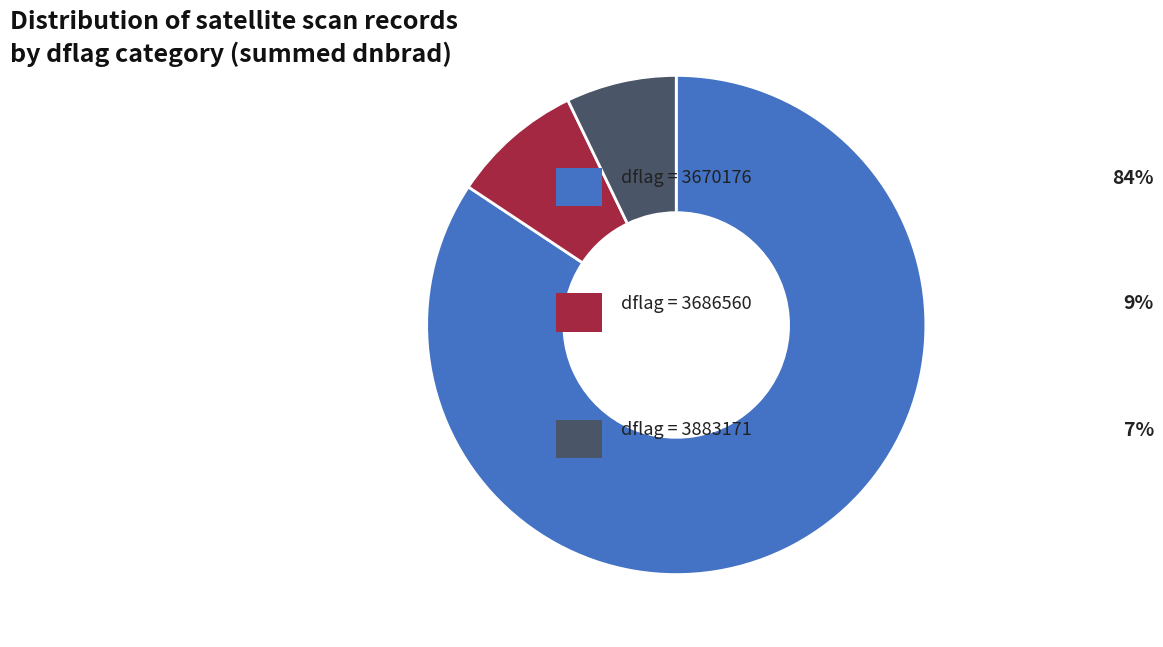

Does any single category account for the majority?

Yes